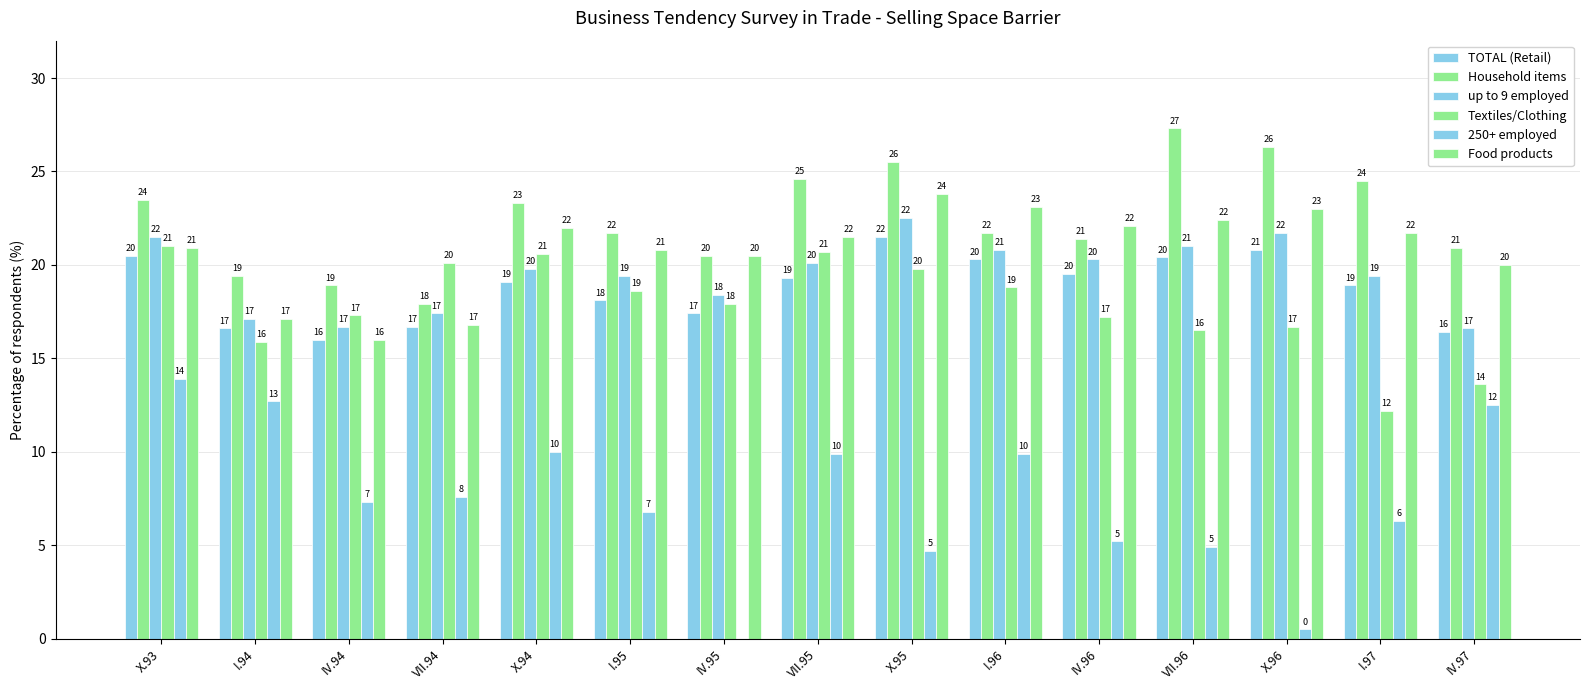

How many data points does each series have?

15